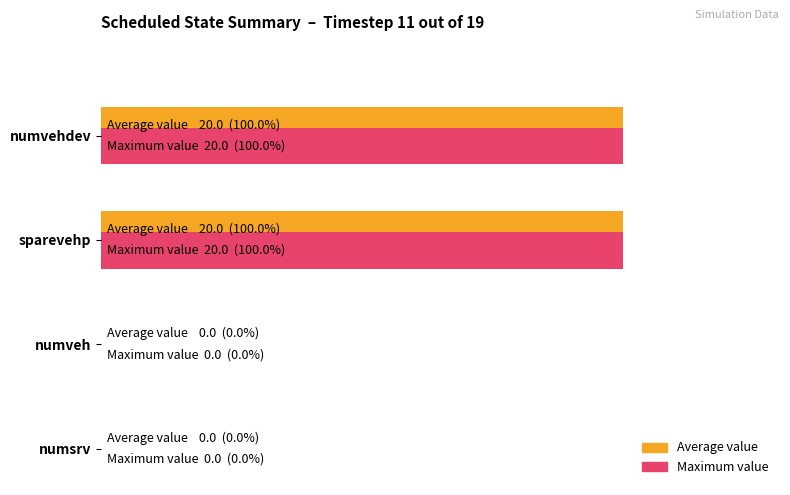

What are all the series names shown in the legend?

Average value, Maximum value